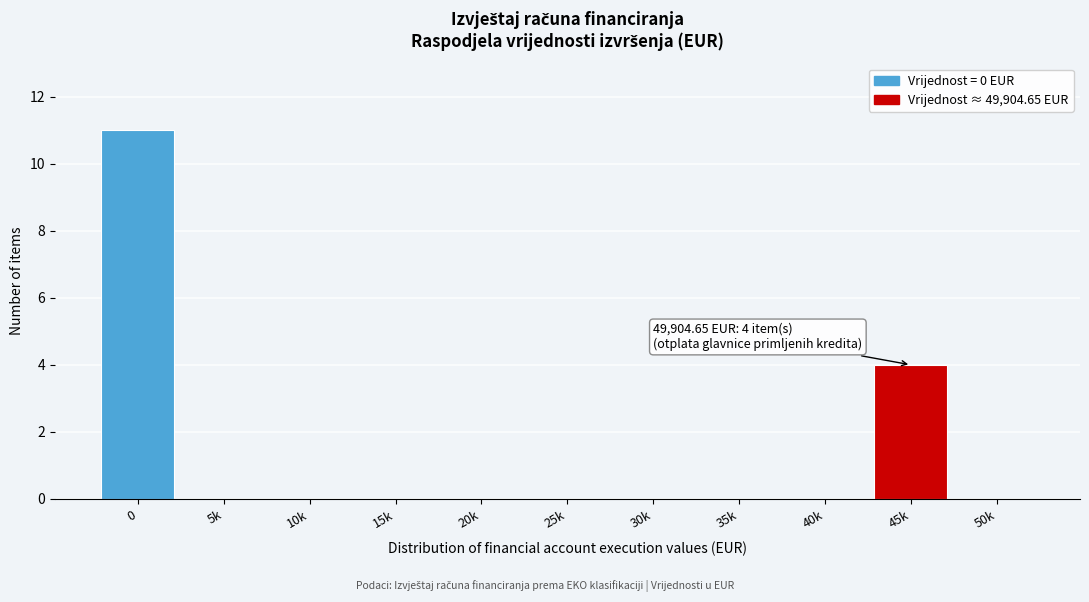

Reading right to left, list all the values displayed in this chart.

50k=0	45k=4	40k=0	35k=0	30k=0	25k=0	20k=0	15k=0	10k=0	5k=0	0=11